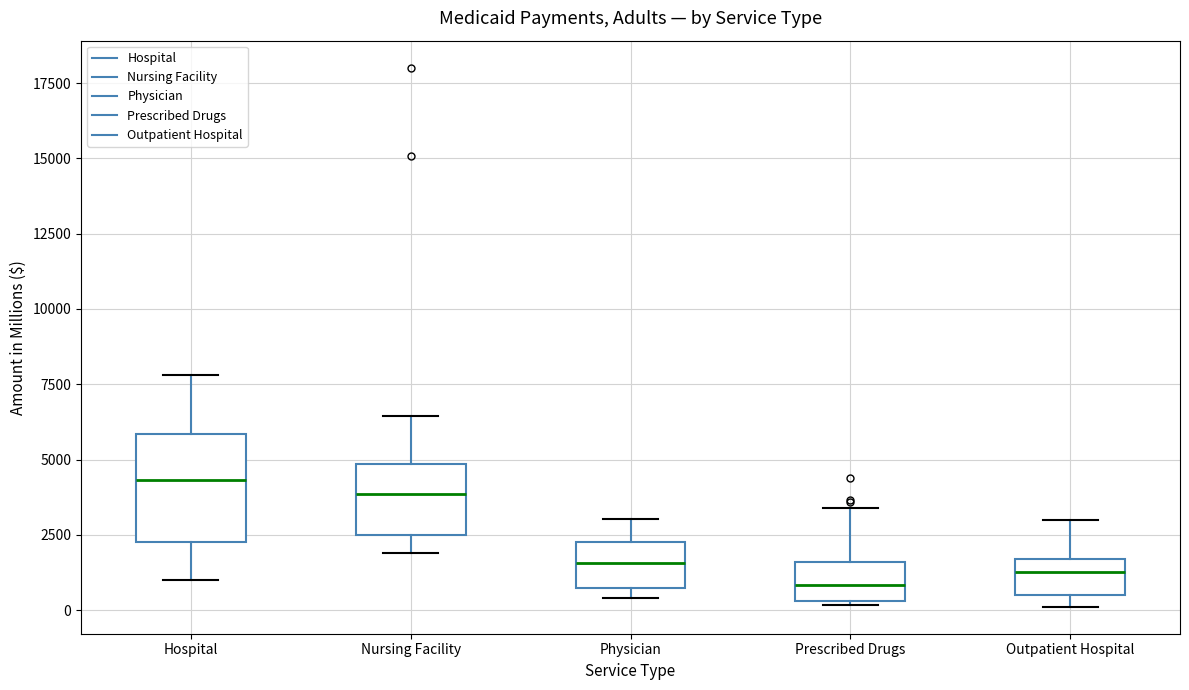

Reading left to right, read every box against the y-axis: the position of its median line, the range the box covers, and the ends of its whiskers. The values are not printed on the chart, so give them approximately, as read against the axis.

Hospital: median 4500, box 2500 to 6000, whiskers 1000 to 8000
Nursing Facility: median 4000, box 2500 to 5000, whiskers 2000 to 6500
Physician: median 1500, box 500 to 2500, whiskers 500 (just below the box's lower edge) to 3000
Prescribed Drugs: median 1000, box 500 to 1500, whiskers 0 to 3500
Outpatient Hospital: median 1500 (inside the box), box 500 to 1500, whiskers 0 to 3000